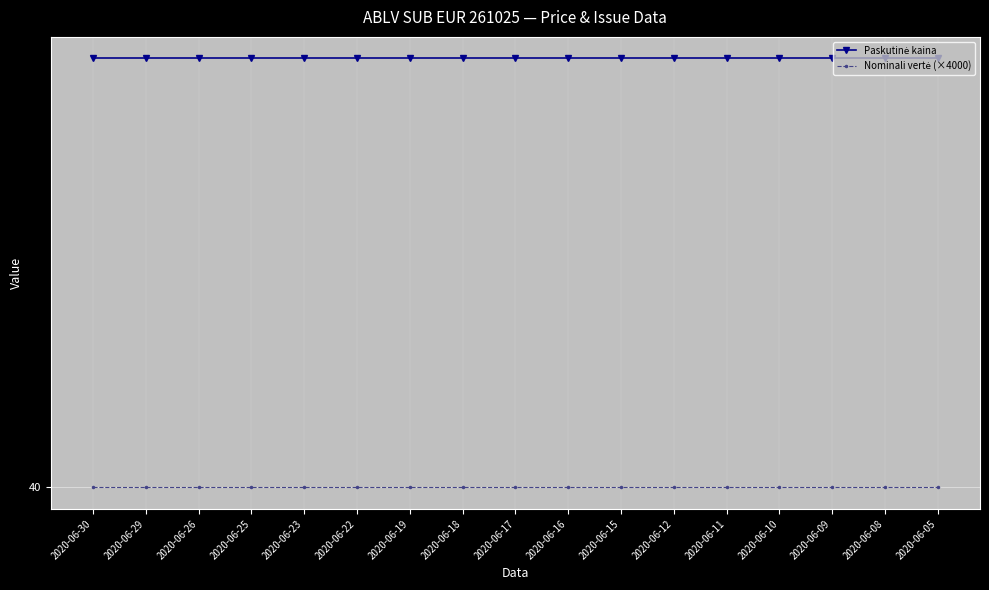

What is the sum of the Nominali vertė (×4000) values at 2020-06-17 and 2020-06-30?

80.0